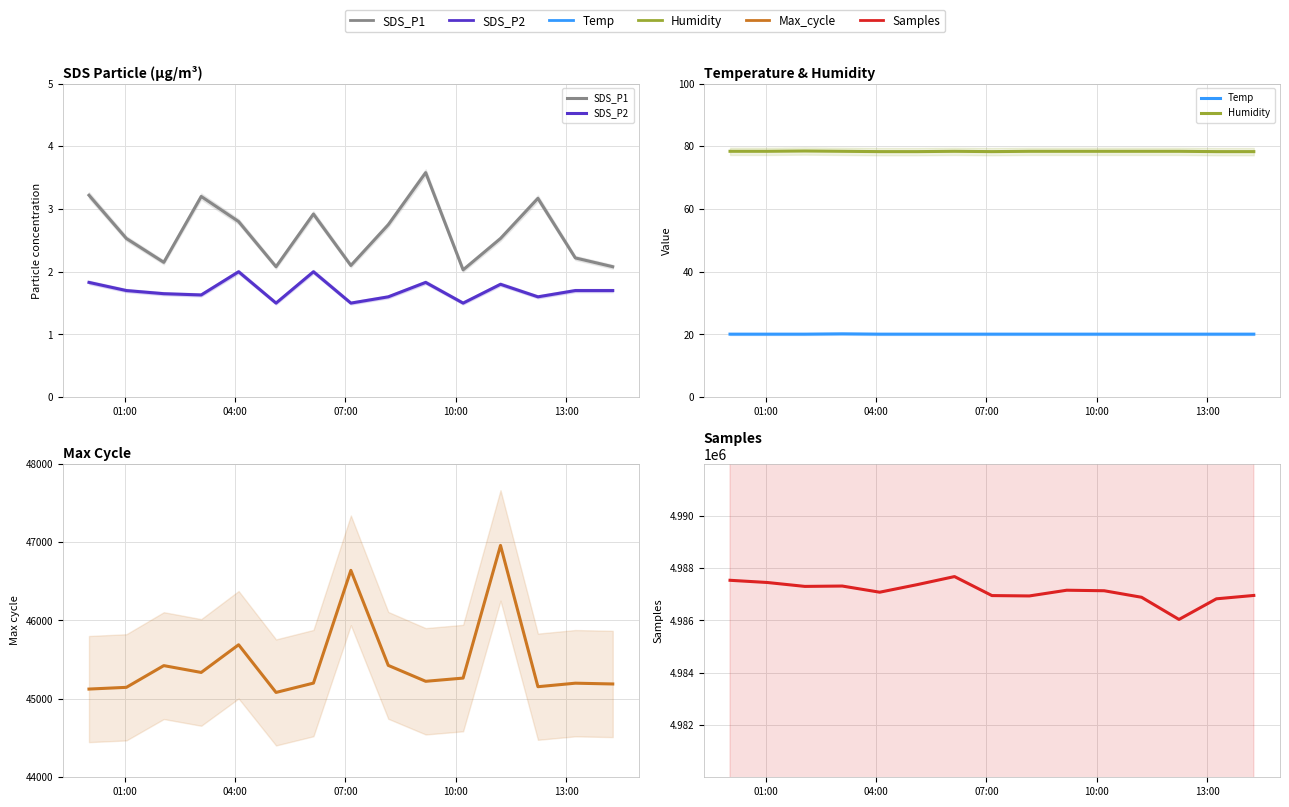

Which series has the widest spread of values?

Max_cycle